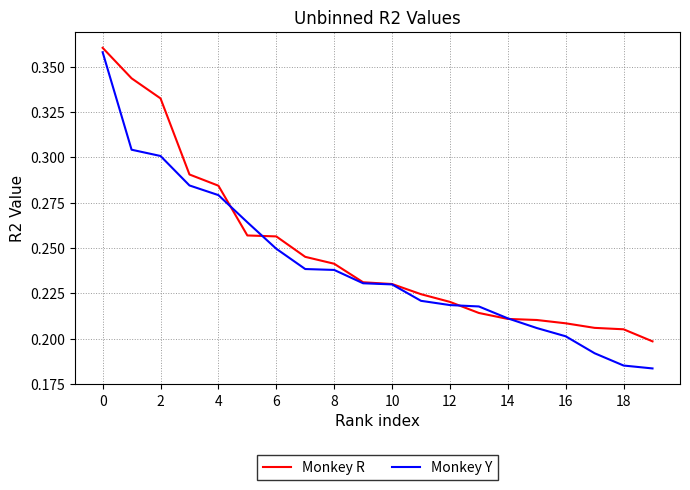

Which series has the largest total across all categories?

Monkey R